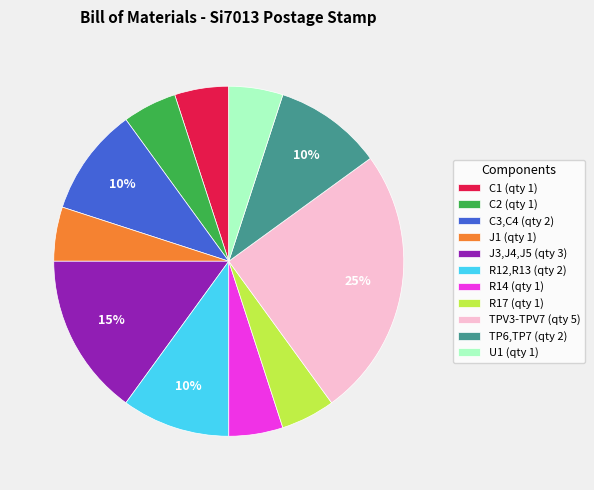

The C2 slice represents 1% of the pie. True or false?

False